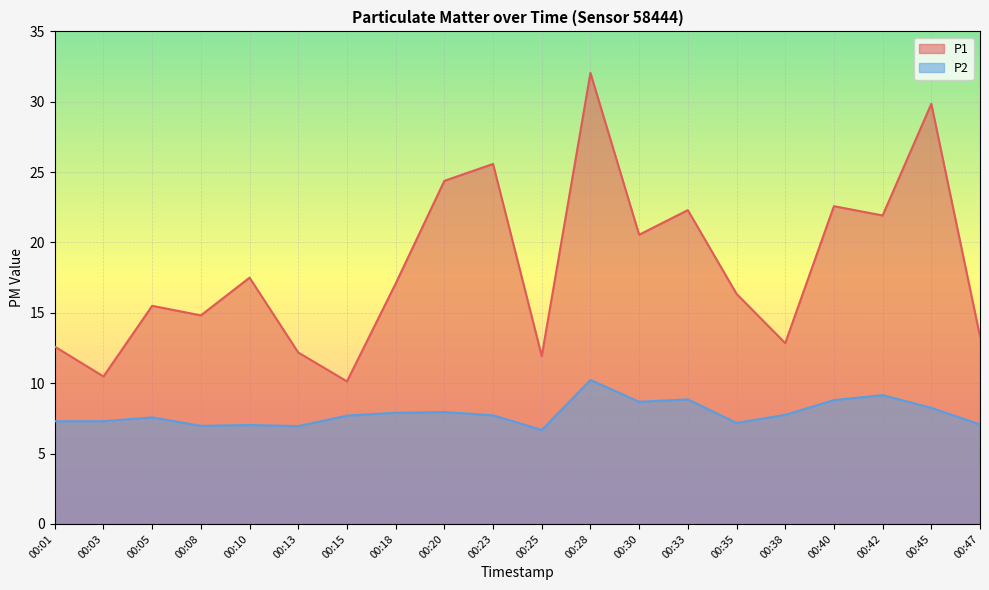

Which label corresponds to the smallest value in the chart?

00:25